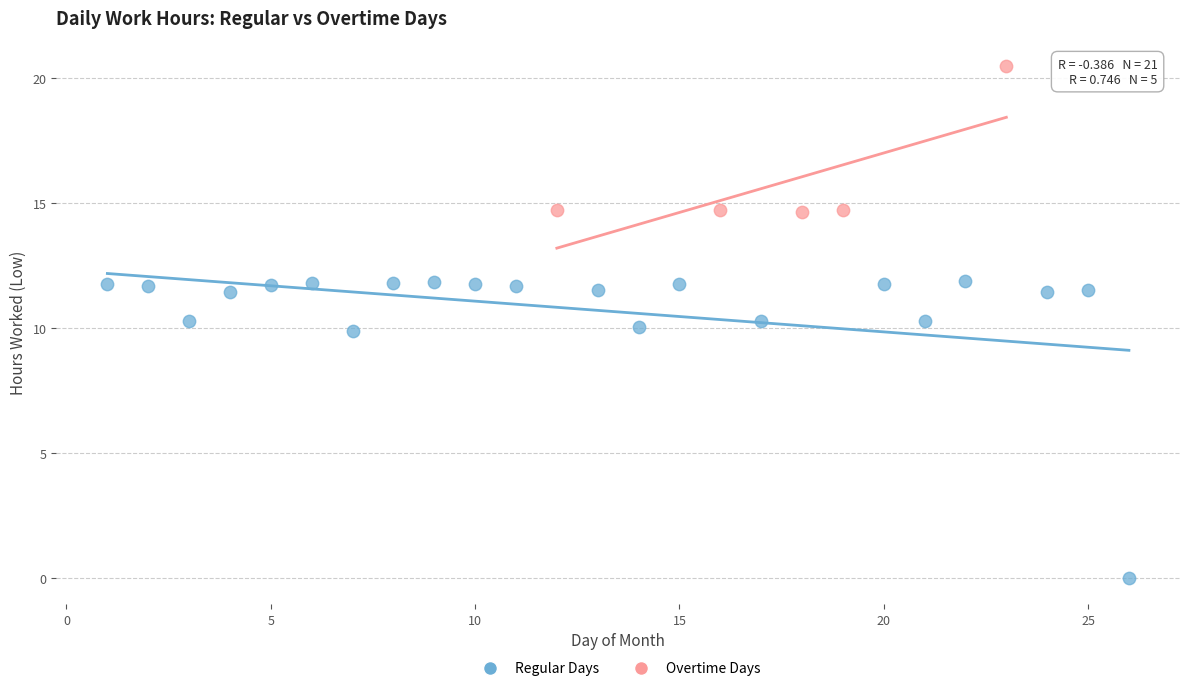

Which series contains the highest Y value?

Overtime Days